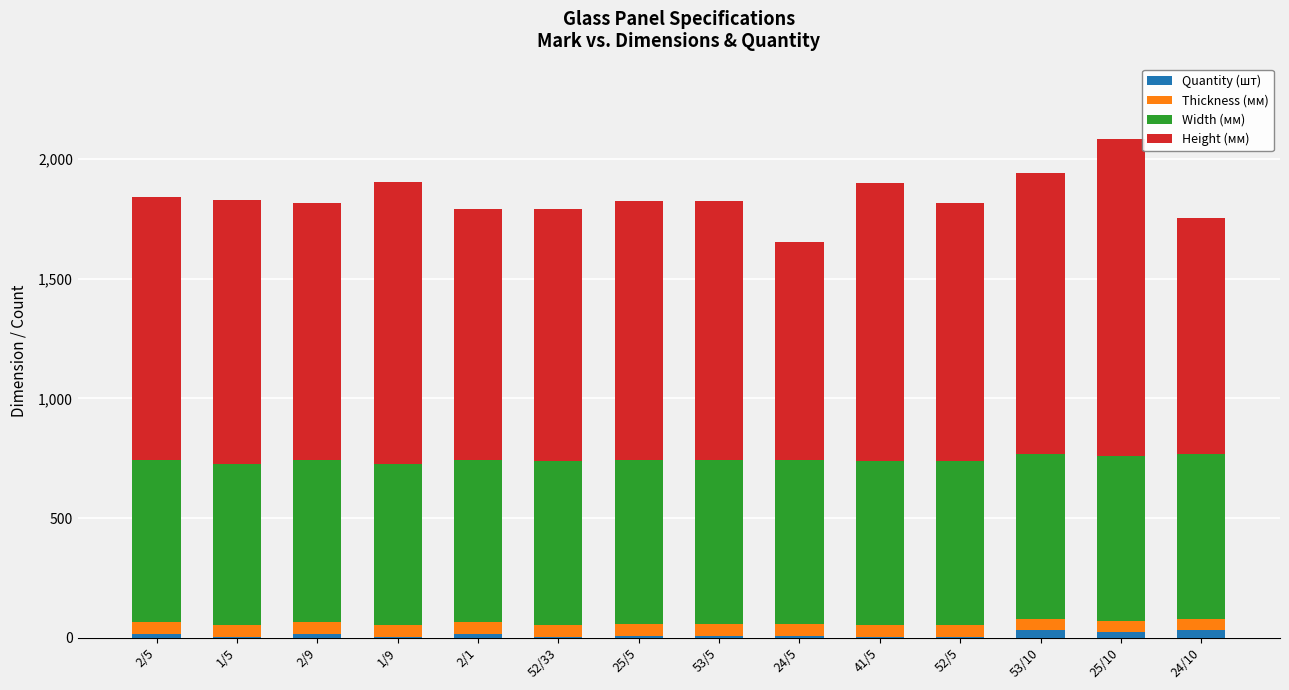

At how many categories does at least one series exceed 789?

14